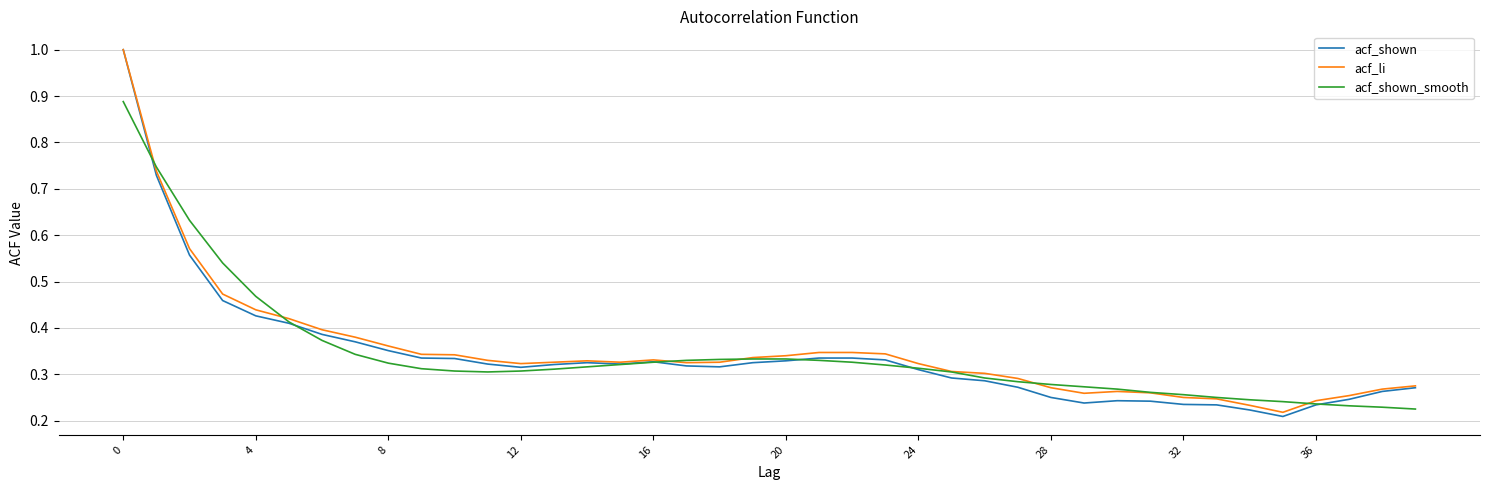

Which series has the largest range (max minus min)?

acf_shown